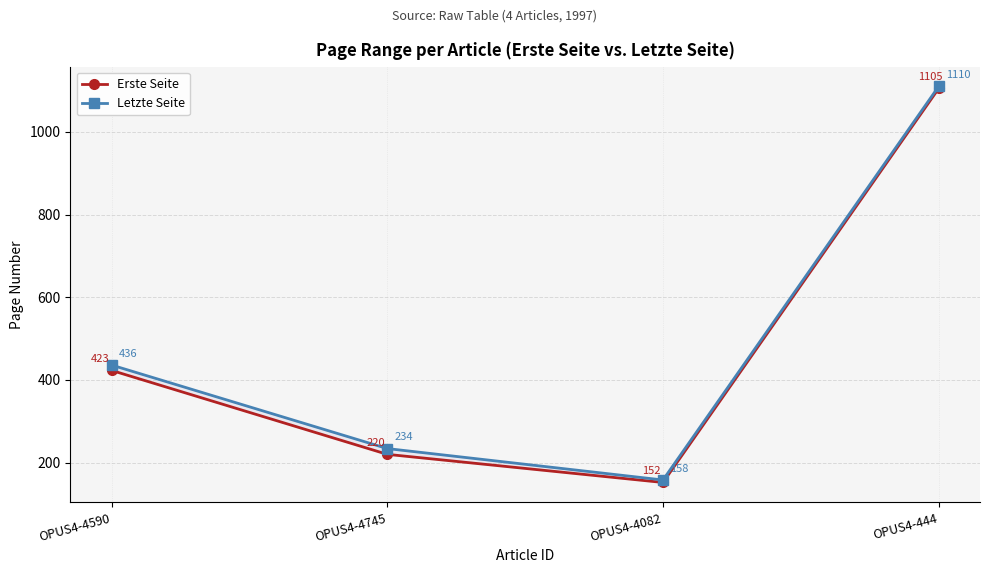

What is the sum of the Erste Seite values at OPUS4-4590 and OPUS4-444?

1528